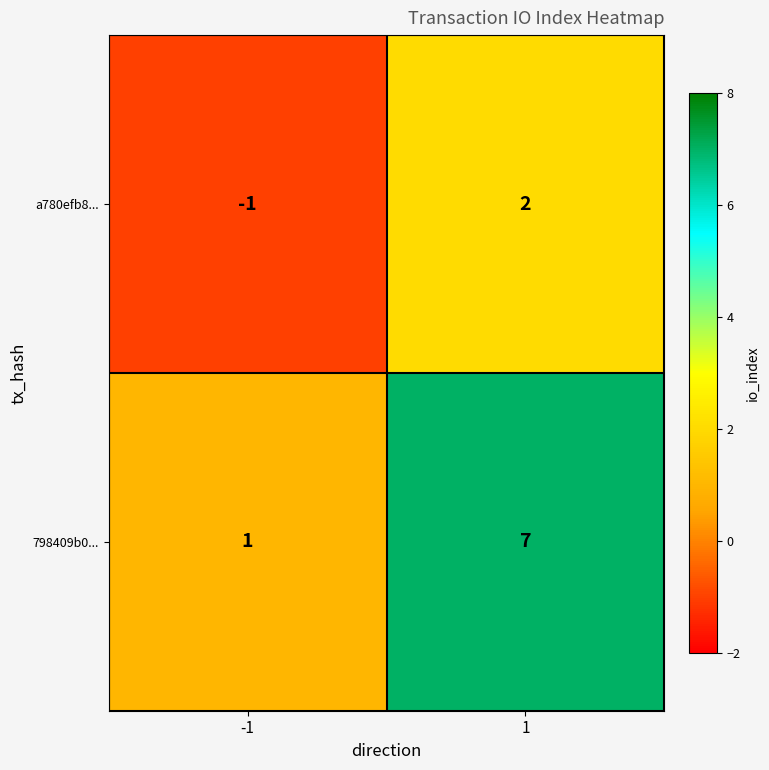

Reading left to right, list all the values displayed in this chart.

a780efb8...: -1	2
798409b0...: 1	7